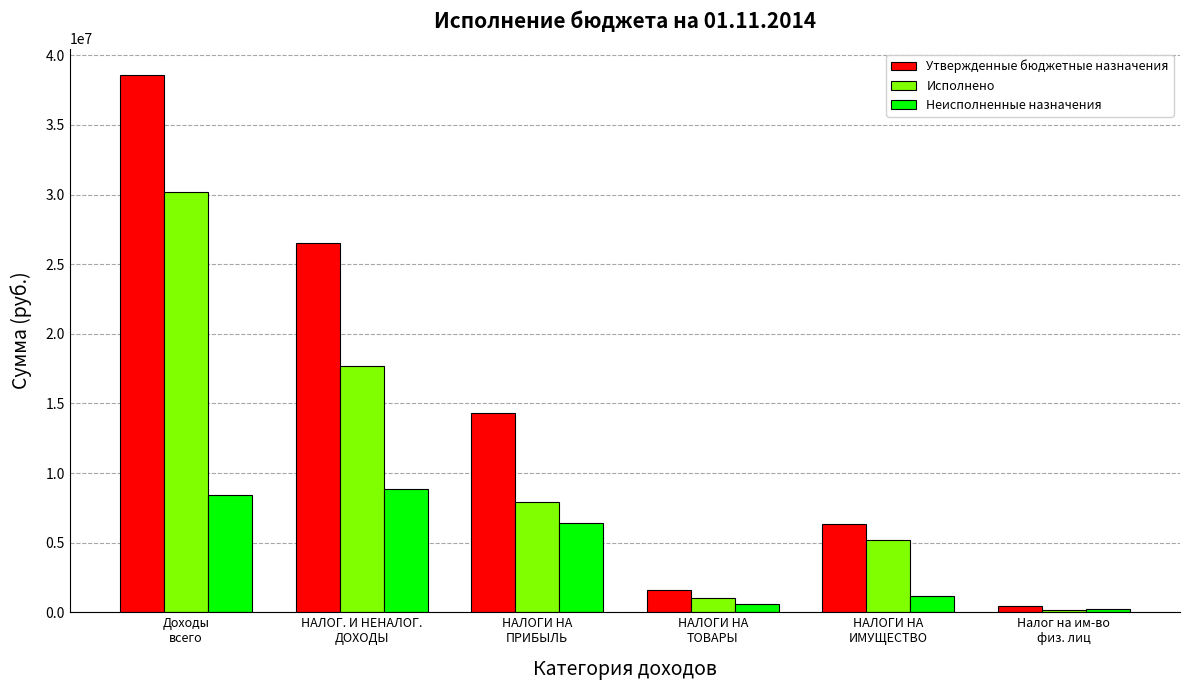

What is the difference between the maximum and minimum values in the Исполнено series?

29980925.5